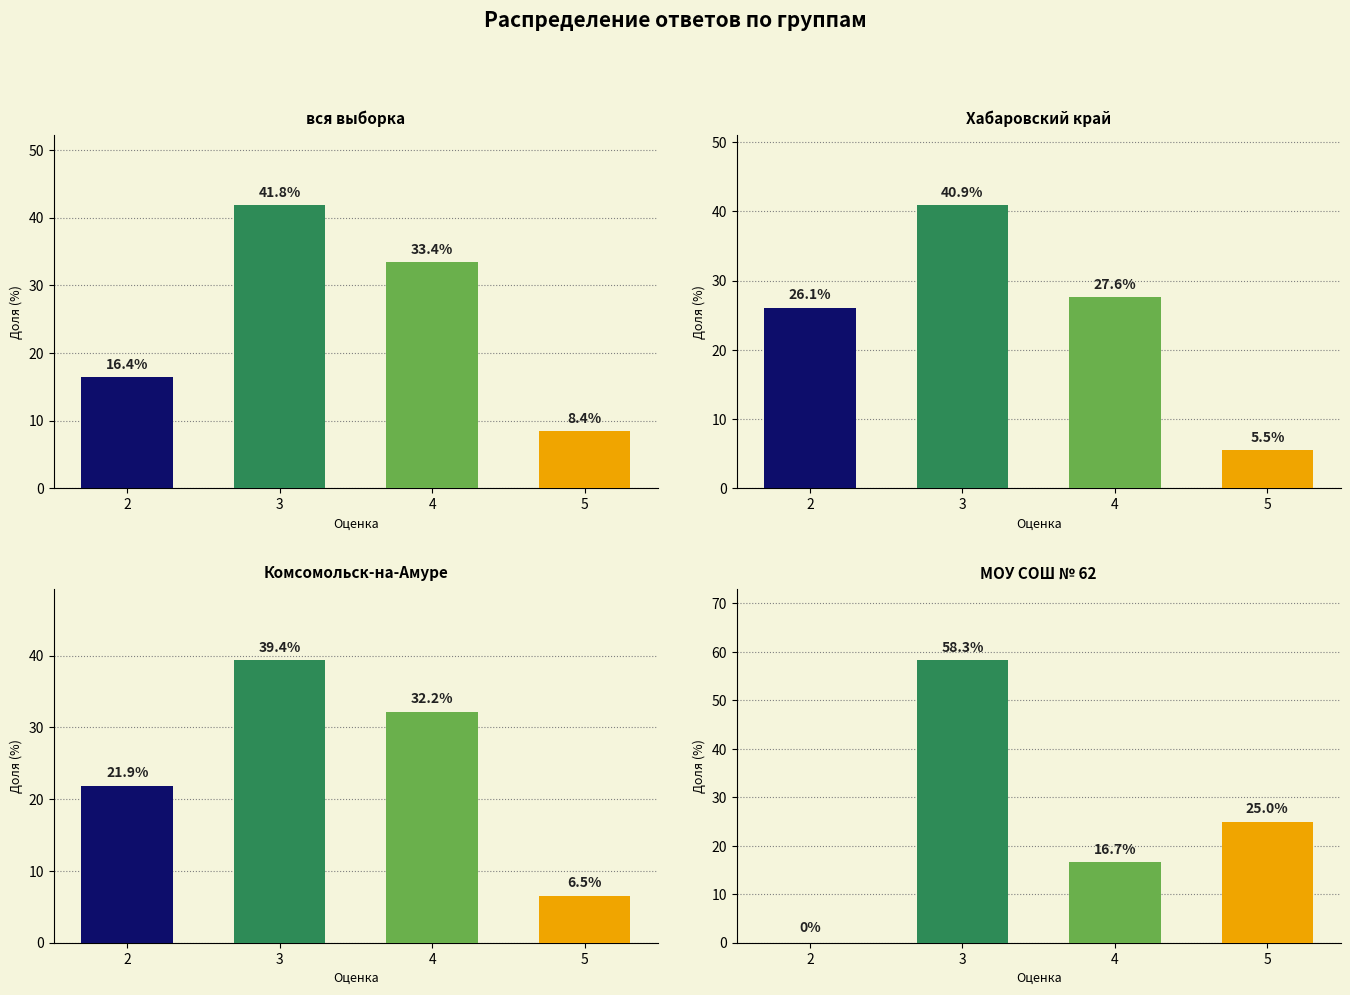

Reading left to right, extract all data points from this chart.

вся выборка: 16.4	41.8	33.4	8.4
Хабаровский край: 26.1	40.9	27.6	5.5
Комсомольск-на-Амуре: 21.9	39.4	32.2	6.5
МОУ СОШ № 62: 0.0	58.3	16.7	25.0